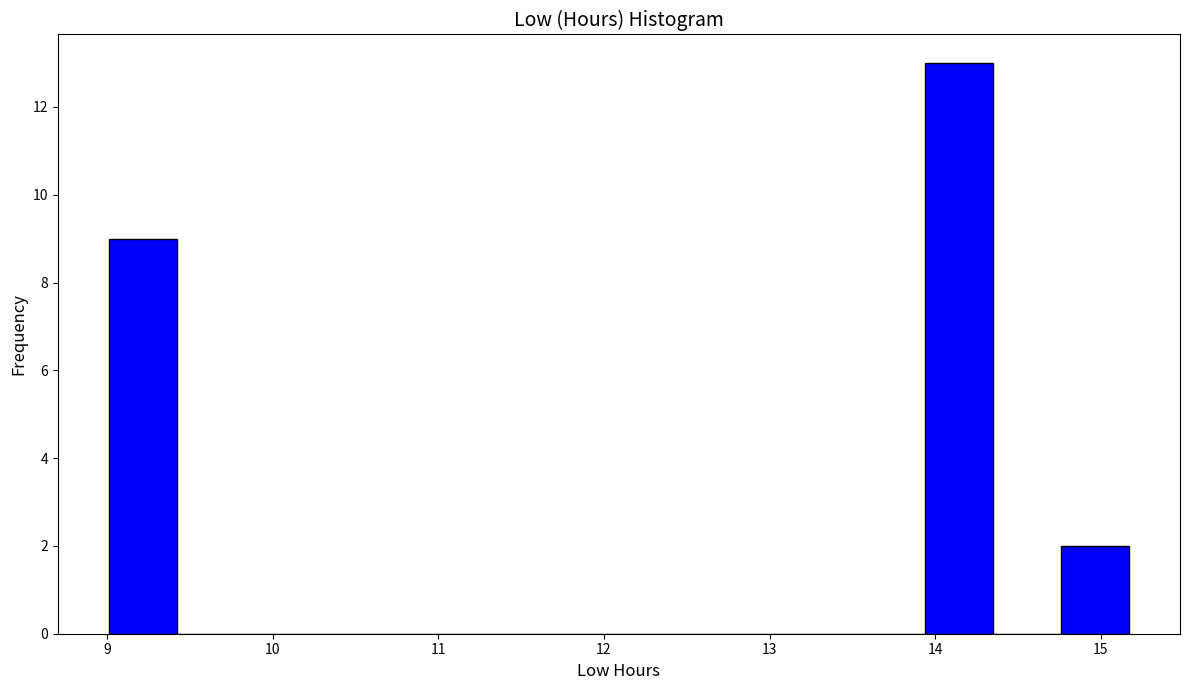

Reading left to right, transcribe this chart: for each bar, give the range it covers on the x-axis and its height. Neither the bar edges nor the heights are printed on the chart, so give them approximately, as read against the axes.

9.0 to 9.4: 9
9.4 to 9.8: 0
9.8 to 10.2: 0
10.2 to 10.7: 0
10.7 to 11.1: 0
11.1 to 11.5: 0
11.5 to 11.9: 0
11.9 to 12.3: 0
12.3 to 12.7: 0
12.7 to 13.1: 0
13.1 to 13.5: 0
13.5 to 13.9: 0
13.9 to 14.3: 13
14.3 to 14.8: 0
14.8 to 15.2: 2